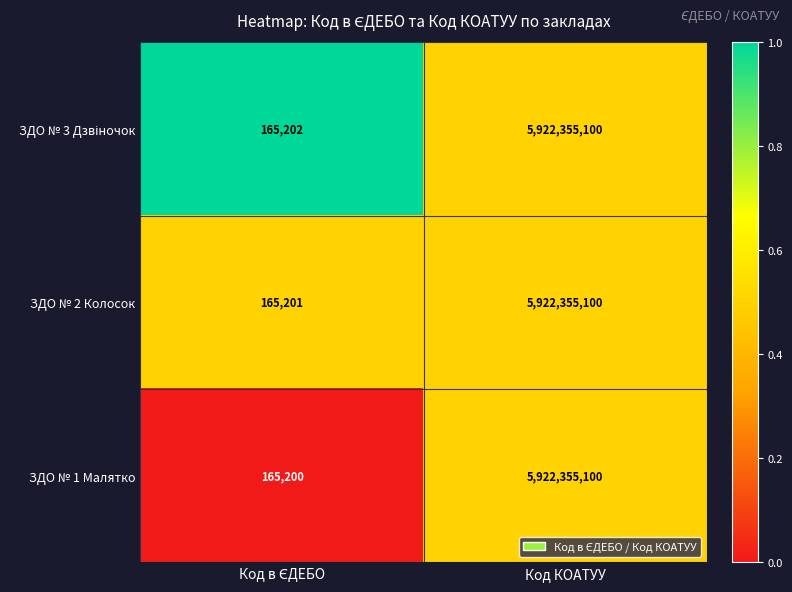

At which label does ЗДО № 1 Малятко reach its peak?

Код КОАТУУ